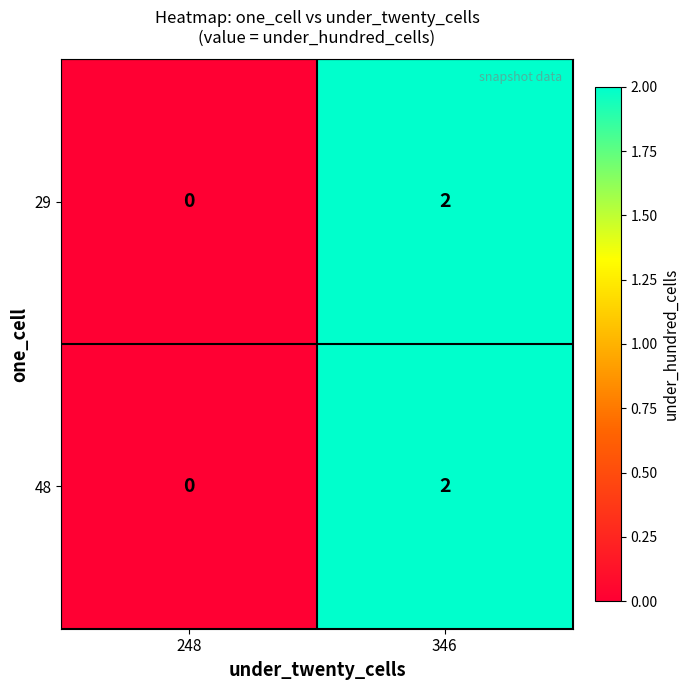

How many values in 29 are above zero?

1